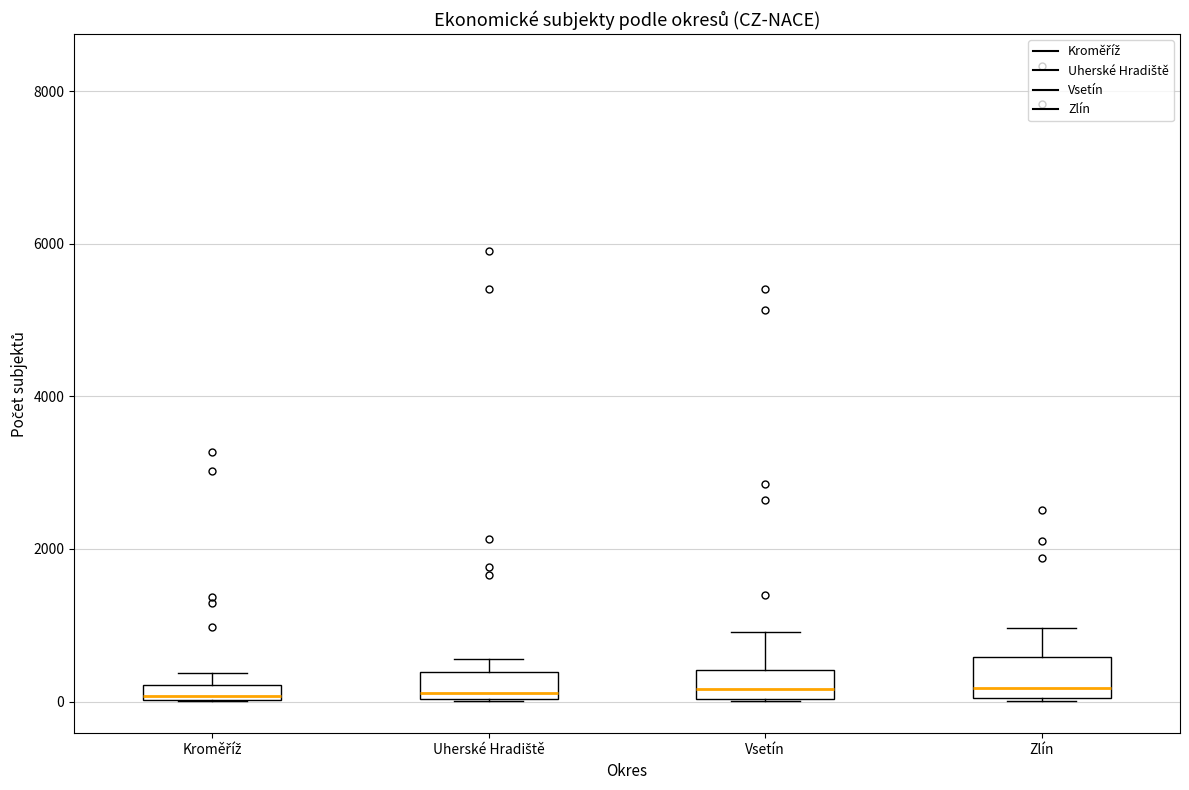

Where does the upper whisker of the box for Zlín end on the y-axis? The values are not printed on the chart, so give them approximately, as read against the axis.

1000